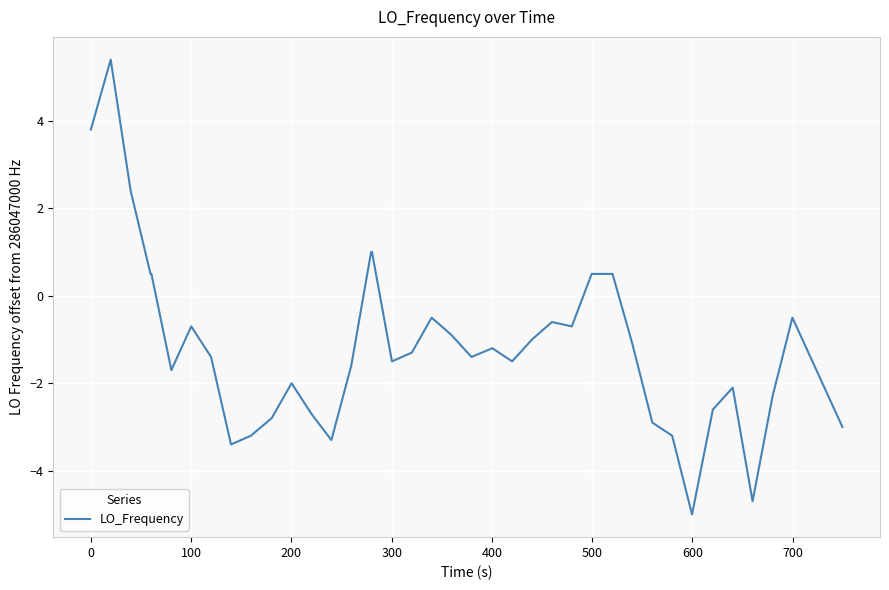

What is the difference between the maximum and minimum values?

10.4